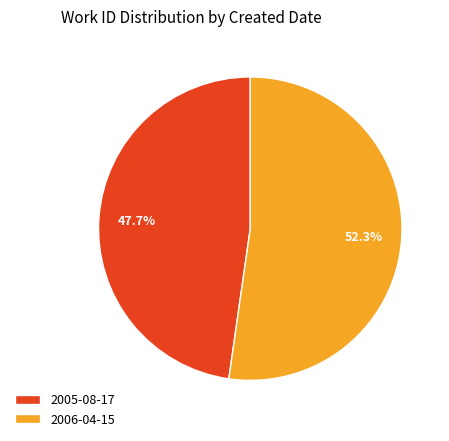

How many slices are in this pie chart?

2